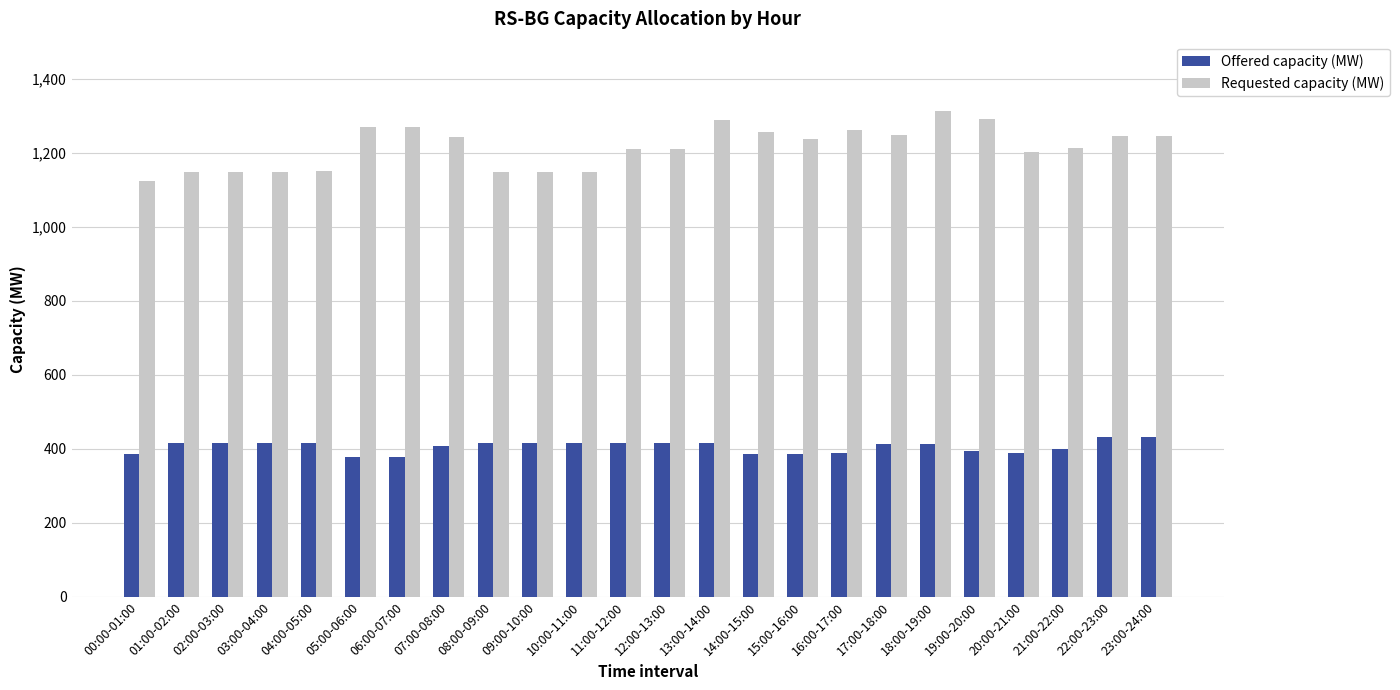

Which series has the largest total across all categories?

Requested capacity (MW)